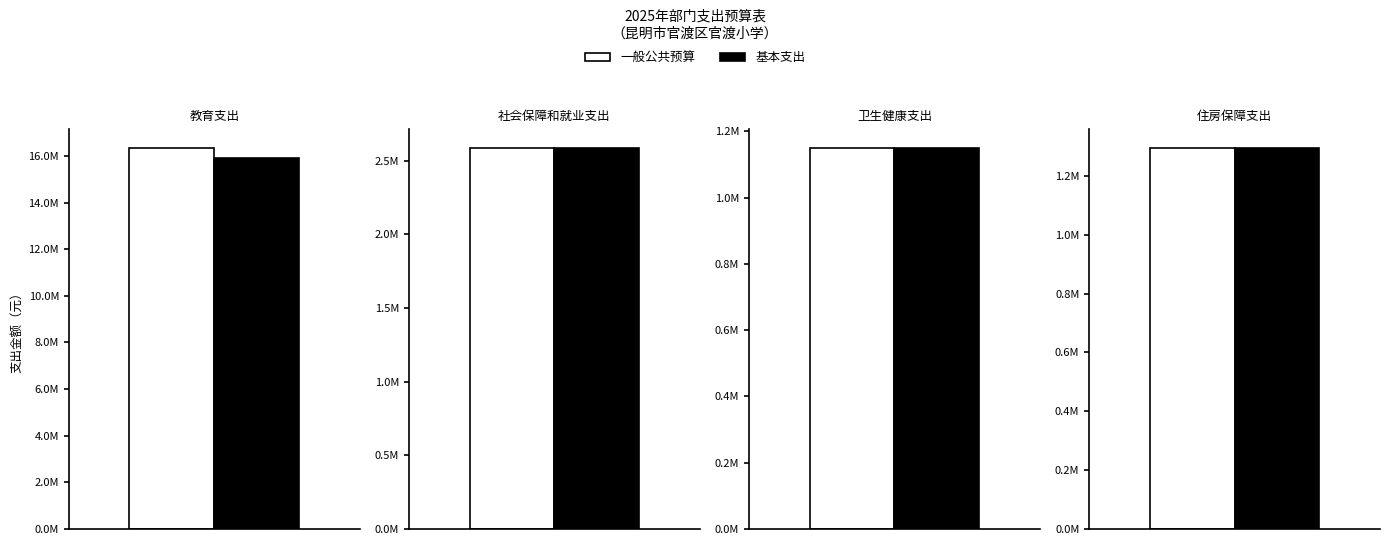

Which series changed the most between 社会保障和就业支出 and 卫生健康支出?

一般公共预算